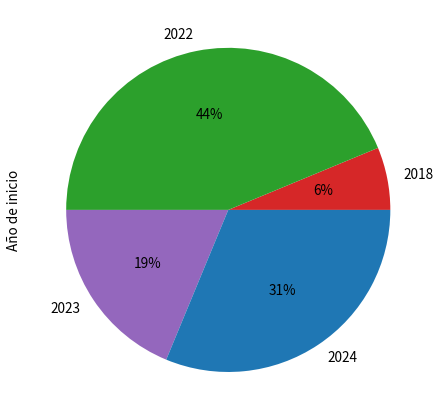

Between 2023 and 2024, which is larger?

2024